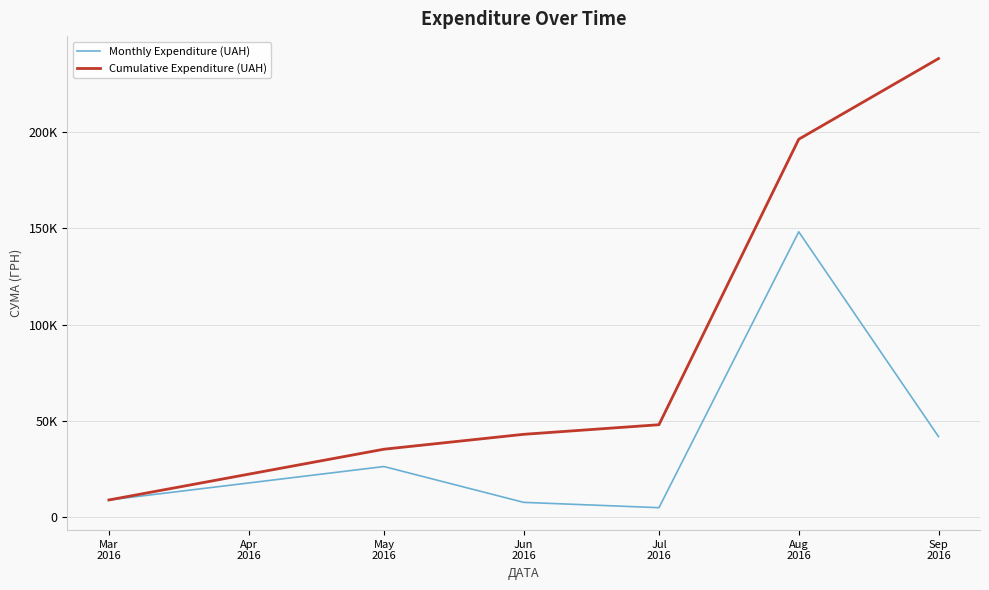

What are all the series names shown in the legend?

Monthly Expenditure (UAH), Cumulative Expenditure (UAH)